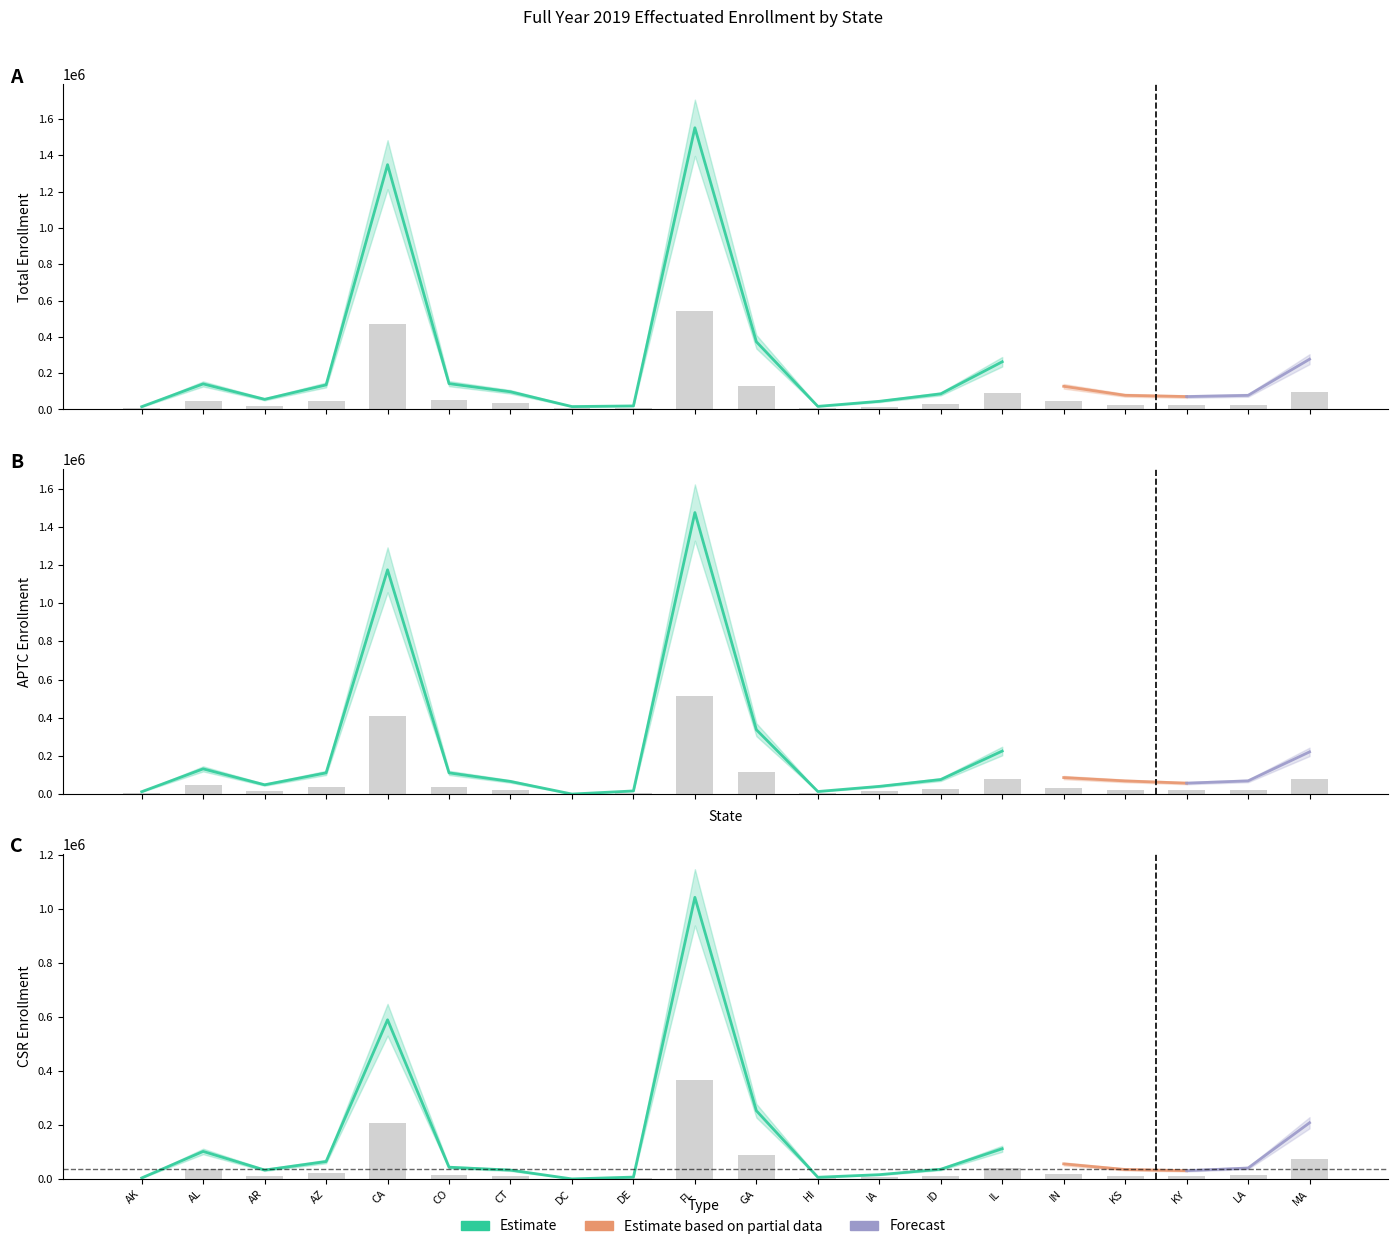

Which series has the largest range (max minus min)?

Total Enrollment